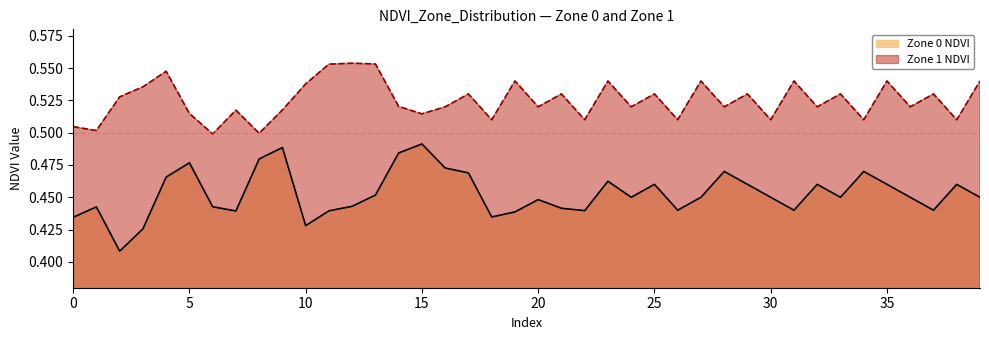

What is the difference between the maximum and minimum values in the Zone 1 NDVI series?

0.1